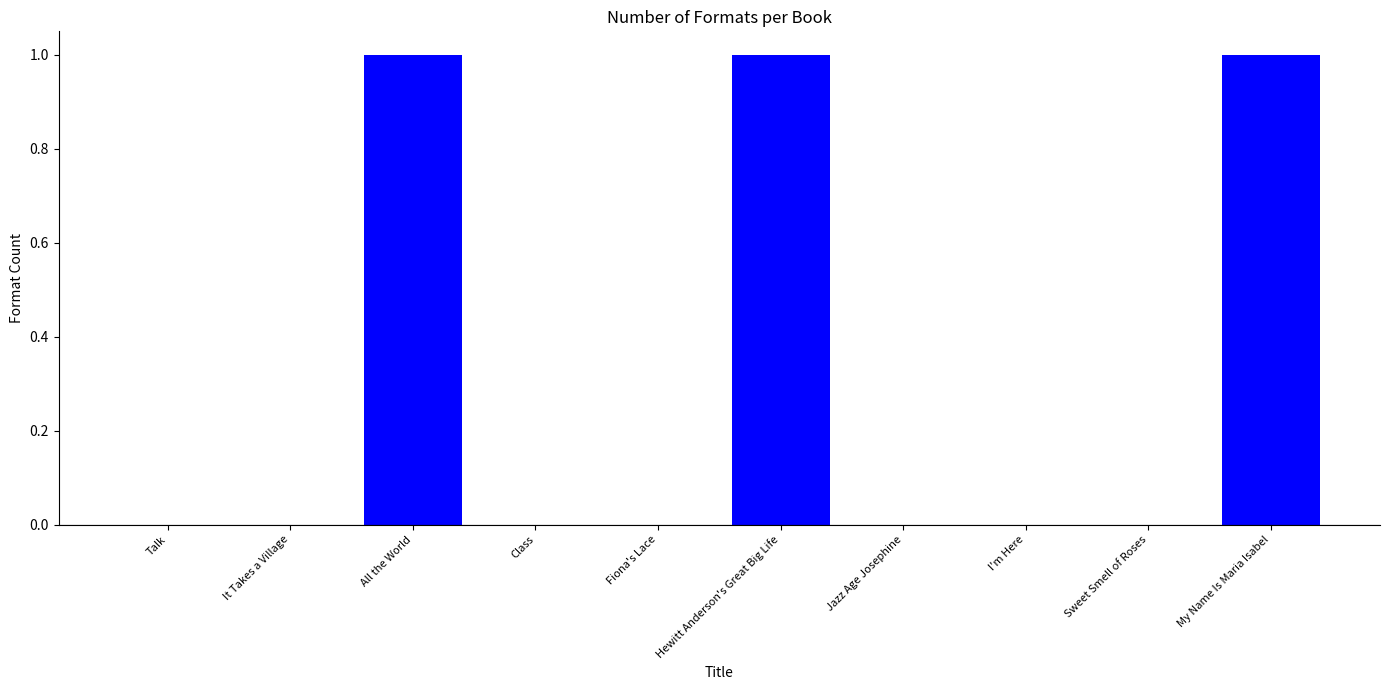

What is the greatest value displayed?

1